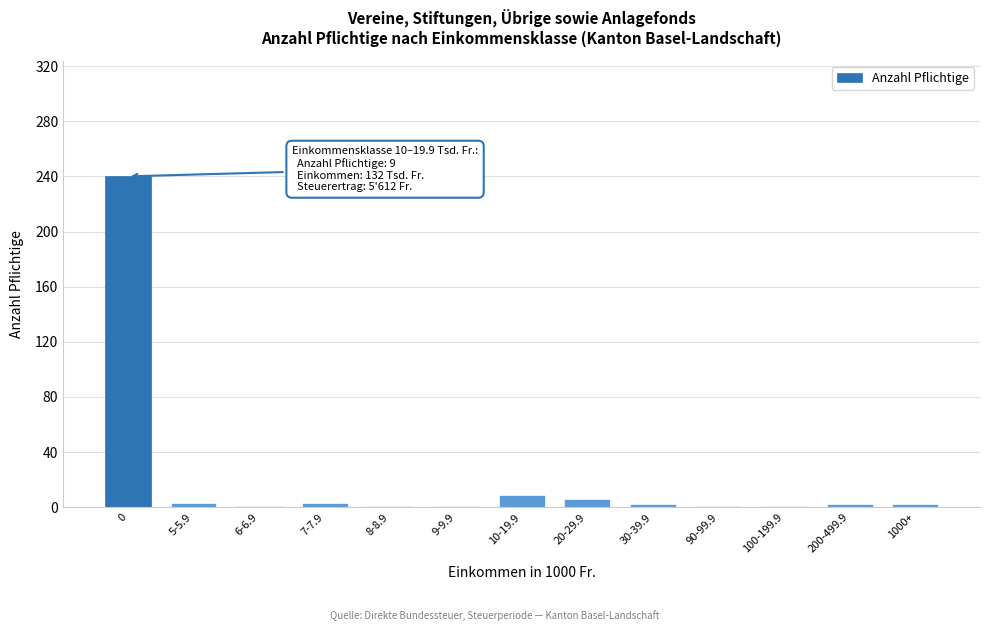

What is the difference between the maximum and minimum values?

239